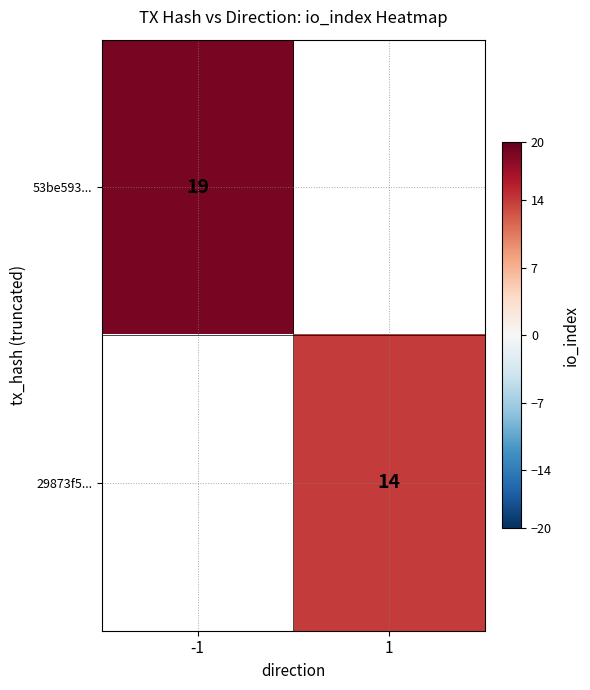

Is it true that 53be593... equals 19 at -1?

True